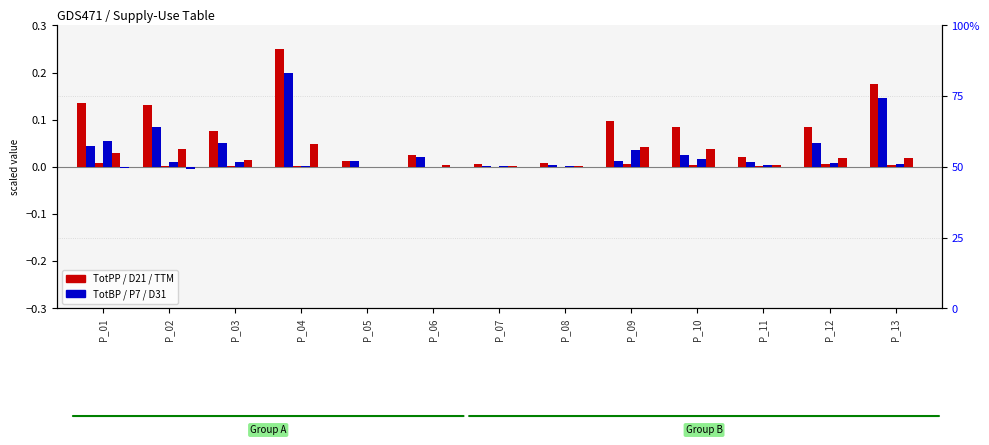

The value of TTM at P_08 is 0.0. True or false?

False